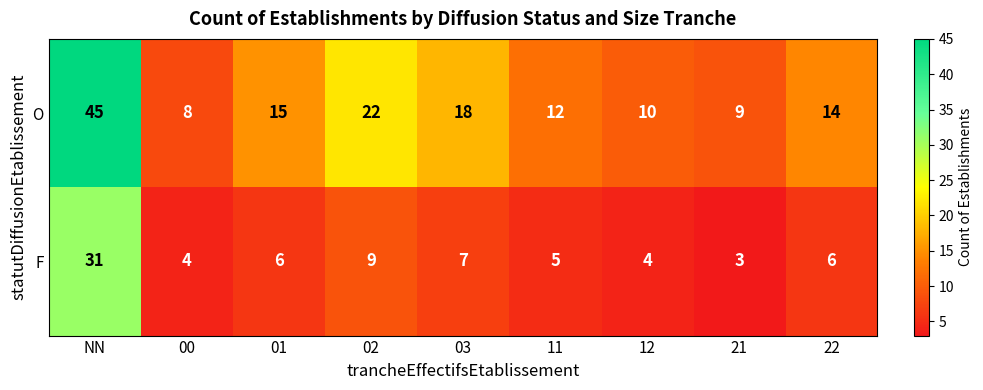

Rank the series at 21 from lowest to highest value.

F, O